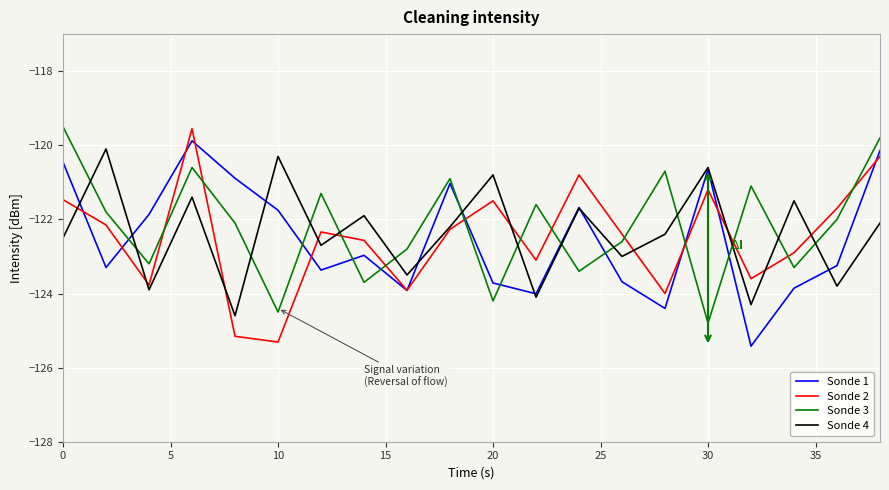

What is the greatest value displayed?

-119.5